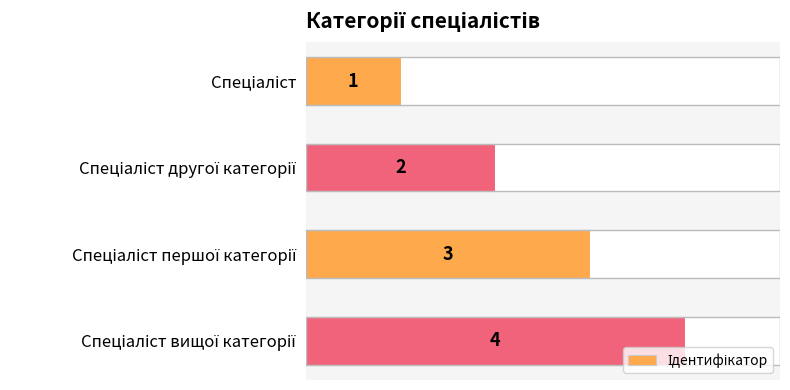

What is the maximum value shown in the chart?

4